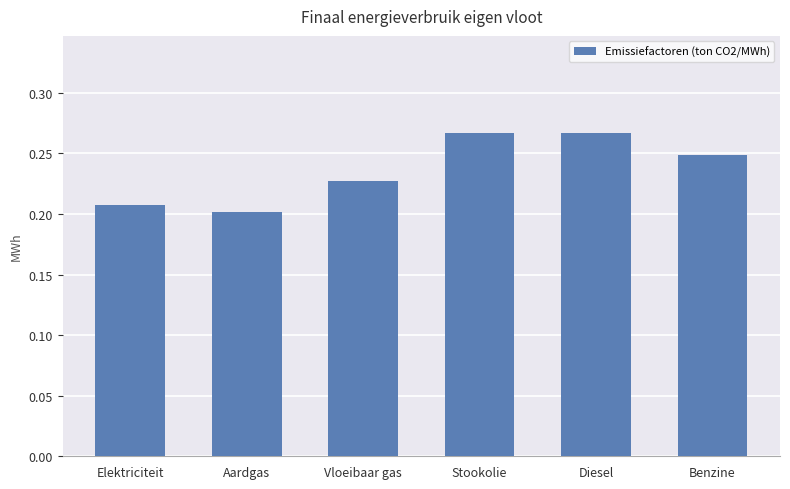

Between Vloeibaar gas and Benzine, which is larger?

Benzine